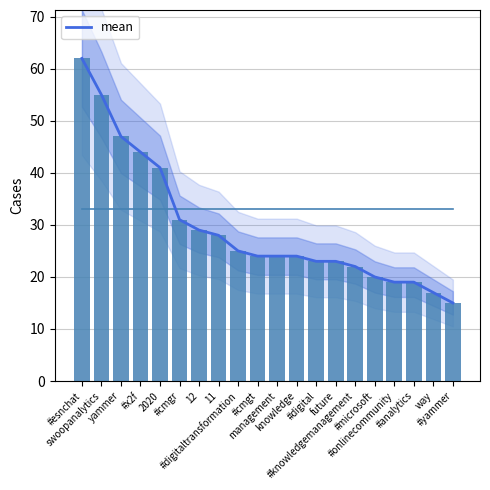

List the labels in order of value, smallest first.

#yammer, way, #onlinecommunity, #analytics, #microsoft, #knowledgemanagement, #digital, future, #cmgt, management, knowledge, #digitaltransformation, 11, 12, #cmgr, 2020, #x2f, yammer, swoopanalytics, #esnchat